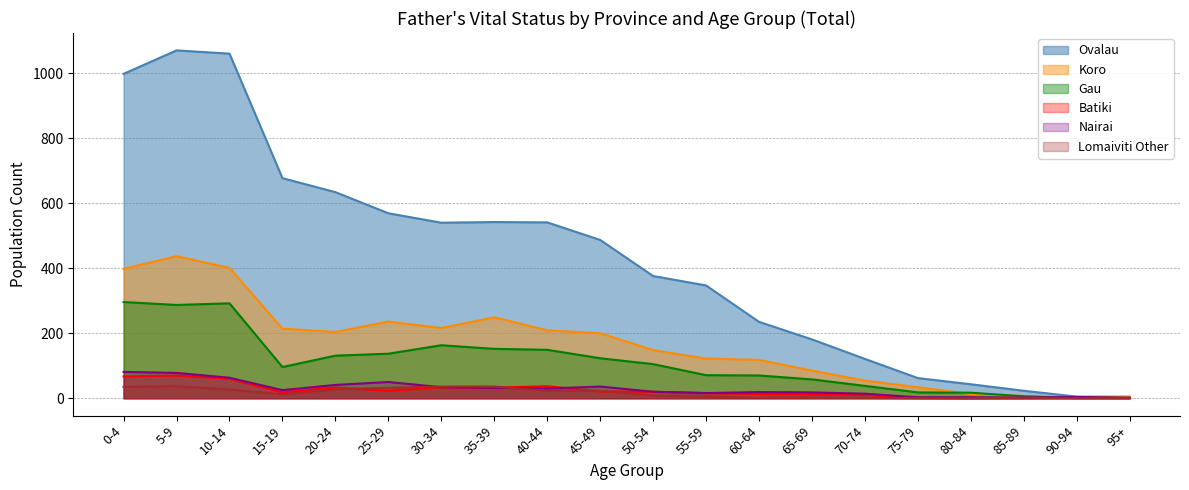

The value of Gau at 75-79 is 18. True or false?

True